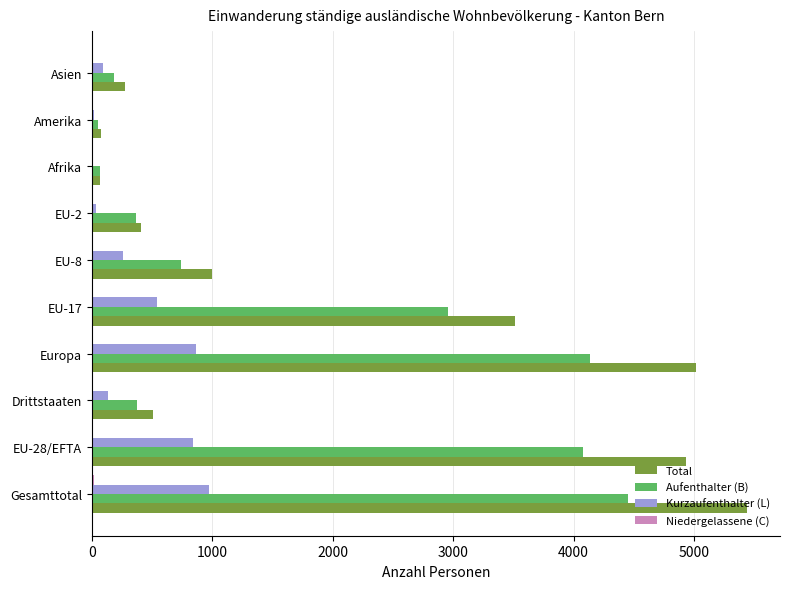

What is the maximum value for Aufenthalter (B)?

4450